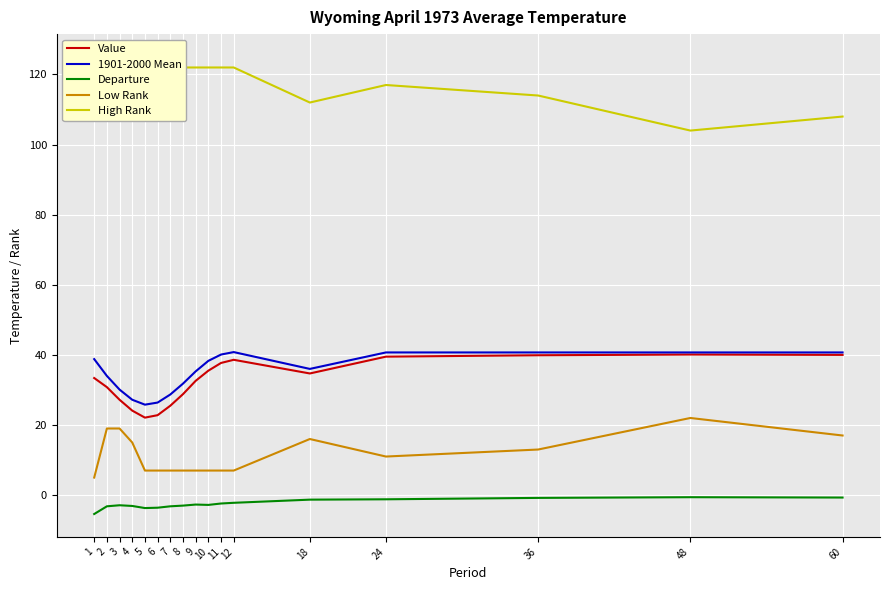

How many values in the Value series exceed 33?

9